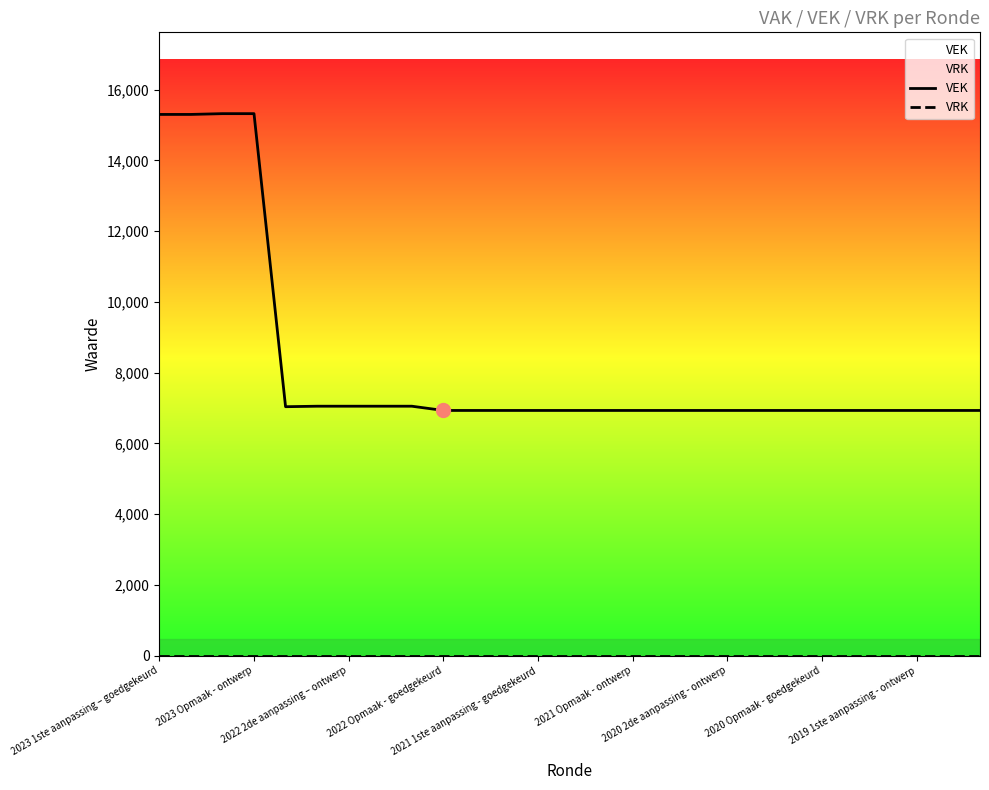

True or false: VRK and VEK intersect in this chart.

False